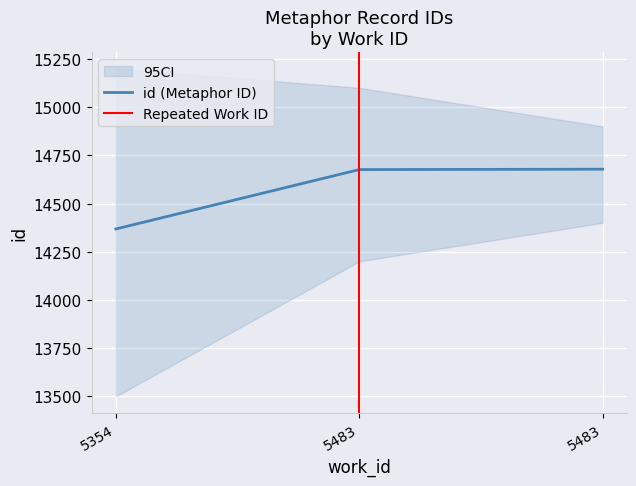

Reading left to right, extract all data points from this chart.

14368	14676	14678